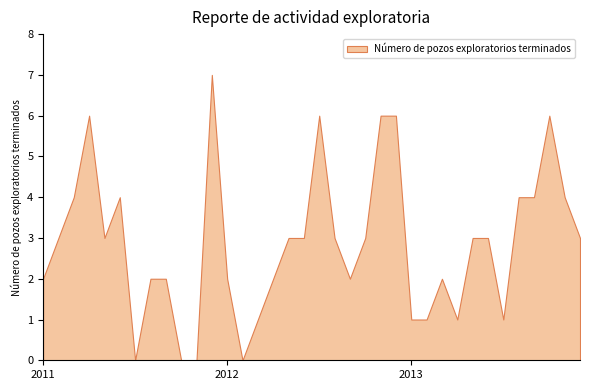

Rank the categories by value from lowest to highest.

2011-07, 2011-10, 2011-11, 2012-02, 2012-03, 2013-01, 2013-02, 2013-04, 2013-07, 2011-01, 2011-08, 2011-09, 2012-01, 2012-04, 2012-09, 2013-03, 2011-02, 2011-05, 2012-05, 2012-06, 2012-08, 2012-10, 2013-05, 2013-06, 2013-12, 2011-03, 2011-06, 2013-08, 2013-09, 2013-11, 2011-04, 2012-07, 2012-11, 2012-12, 2013-10, 2011-12